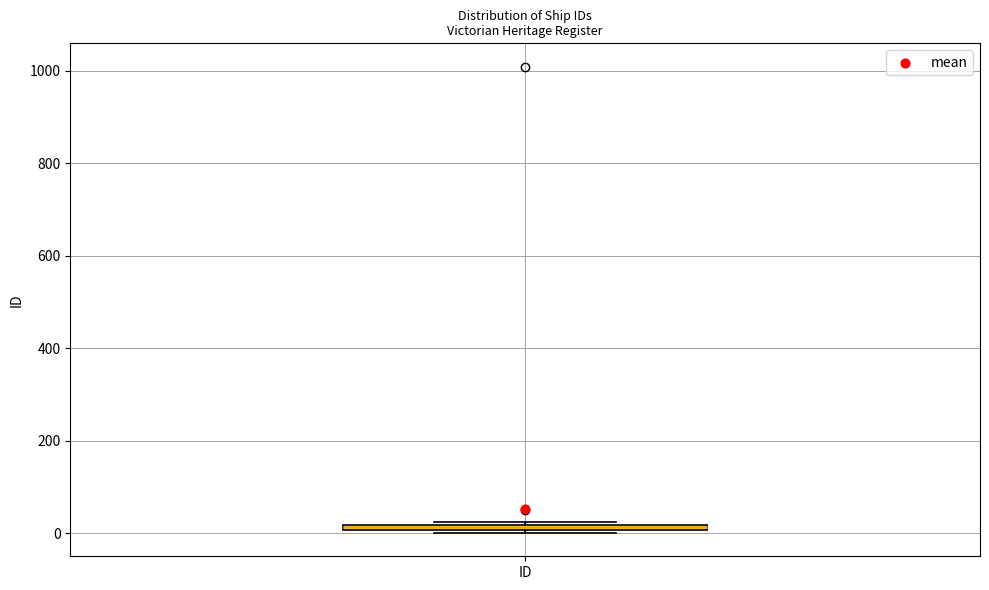

Where is the upper edge of the box for ID on the y-axis? The values are not printed on the chart, so give them approximately, as read against the axis.

20